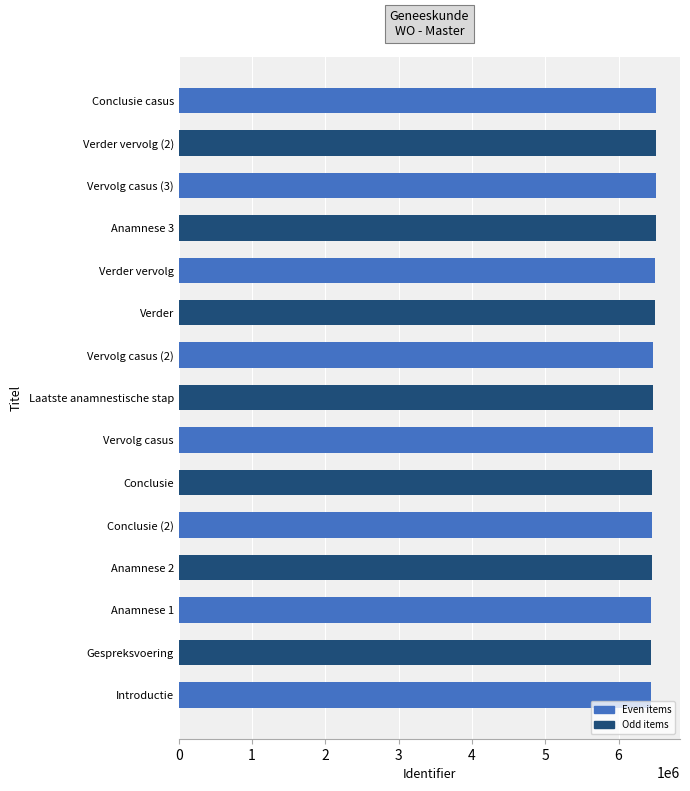

What is the sum of the values at Anamnese 3 and Anamnese 2?

12969711